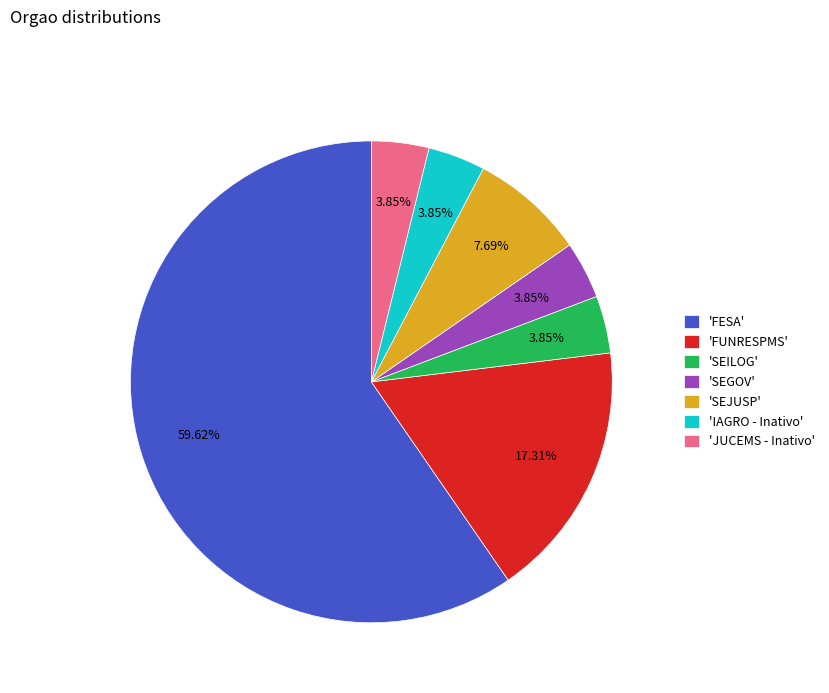

Is the sum of 'JUCEMS - Inativo' and 'SEGOV' greater than half?

No